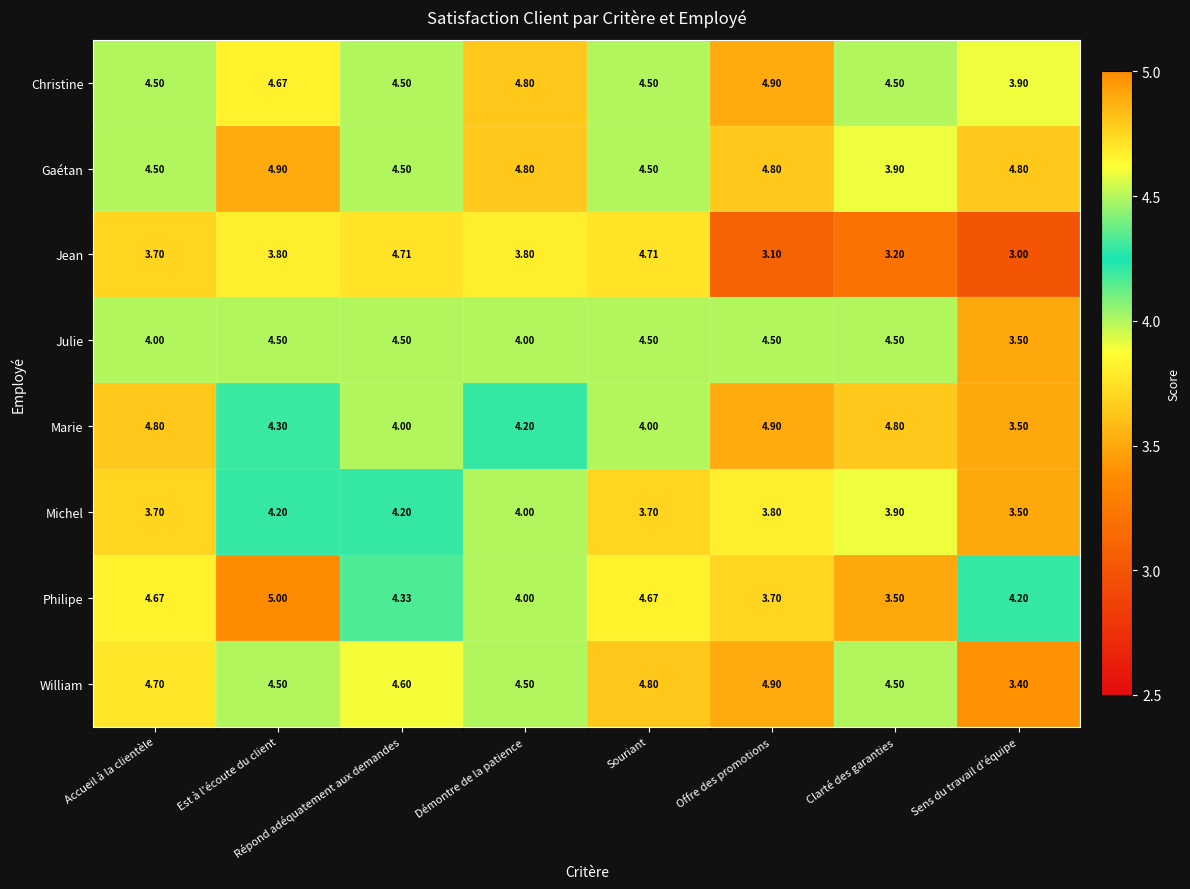

What is the total value across all series at Démontre de la patience?

34.1